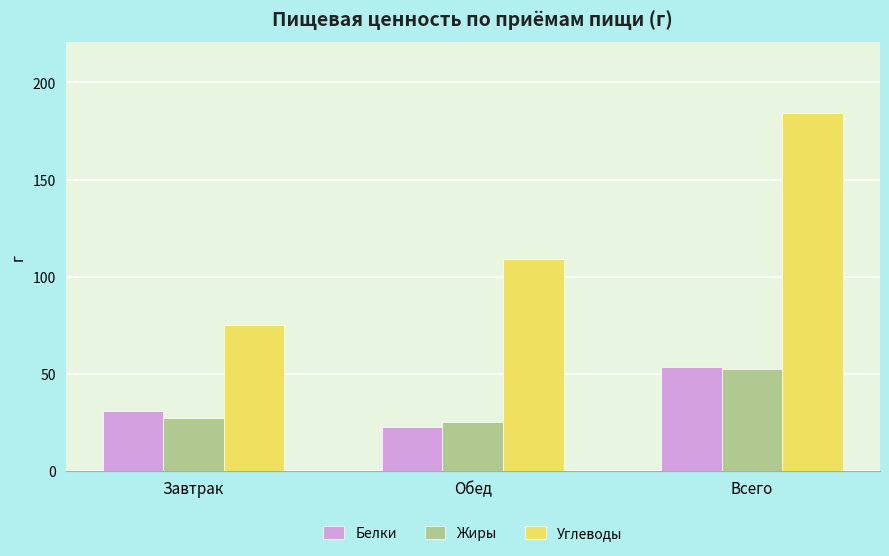

Reading left to right, list all the values displayed in this chart.

Белки: 31.1	22.4	53.6
Жиры: 27.3	25.2	52.5
Углеводы: 74.9	109.1	184.0